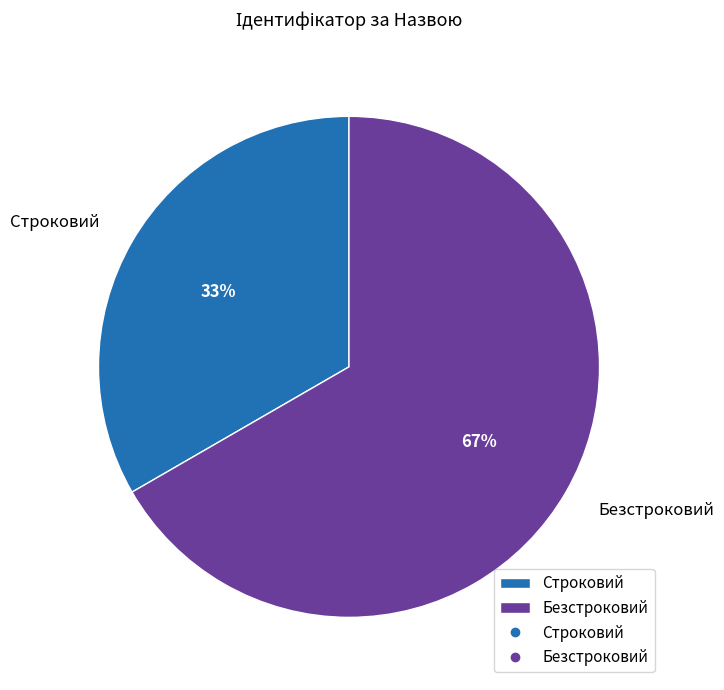

What percentage is the Безстроковий slice, to the nearest percent?

67%